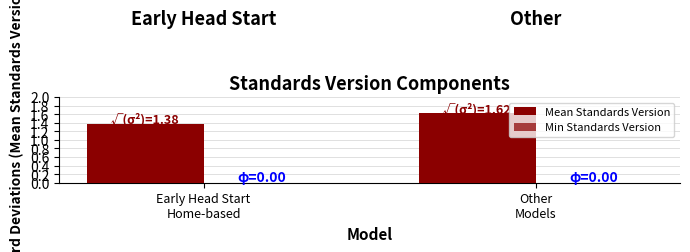

How many bars are there in total?

2